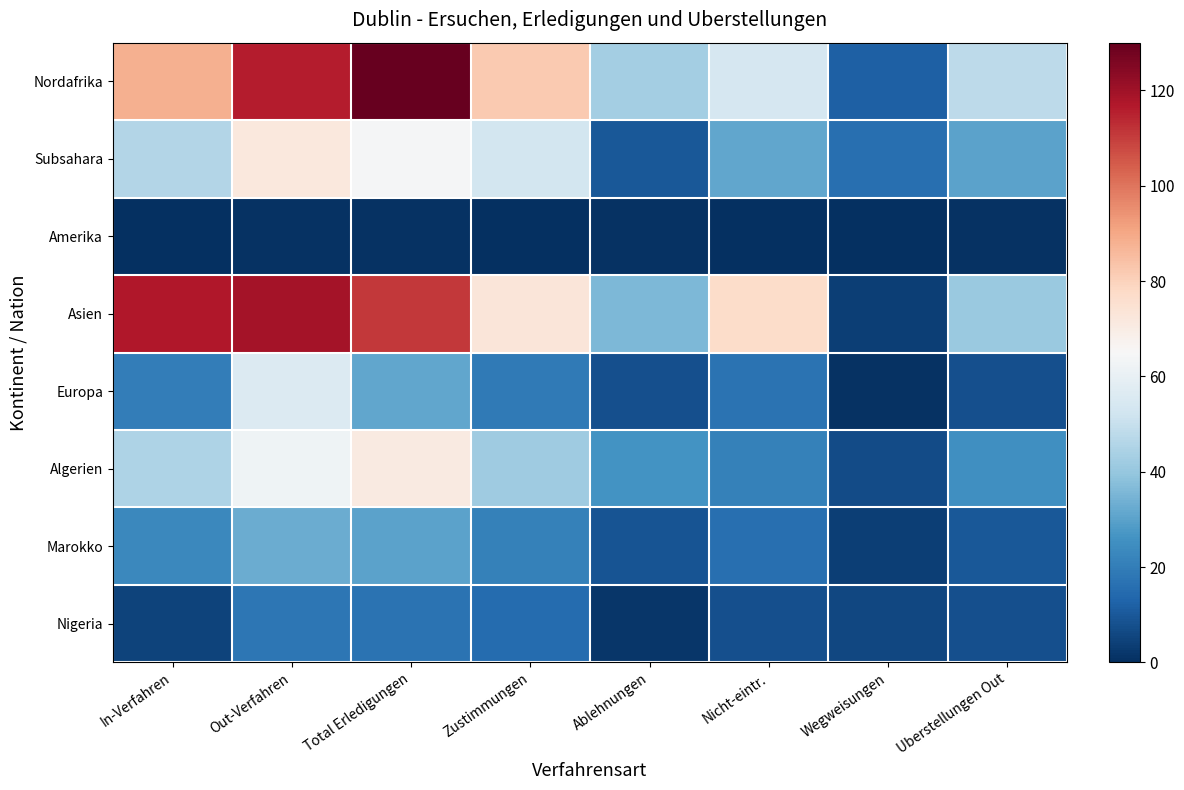

Which series changed the most between In-Verfahren and Total Erledigungen?

Nordafrika